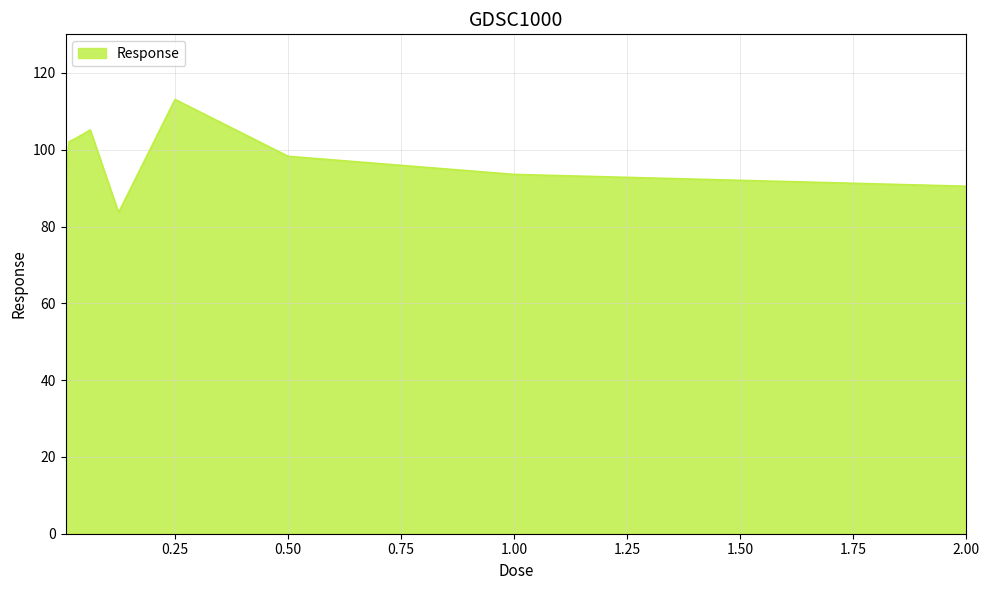

Reading left to right, extract all data points from this chart.

92.5	102.1	103.0	105.1	83.6	113.1	98.3	93.6	90.5